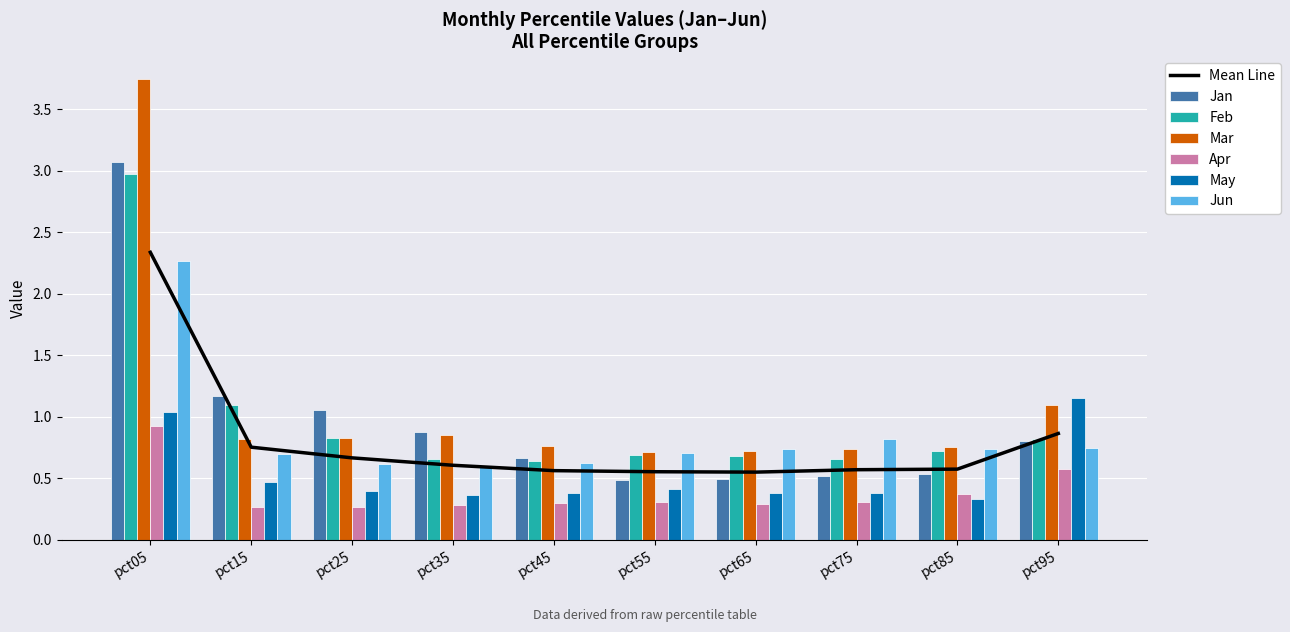

What is the difference between the maximum and minimum values in the Jan series?

2.6